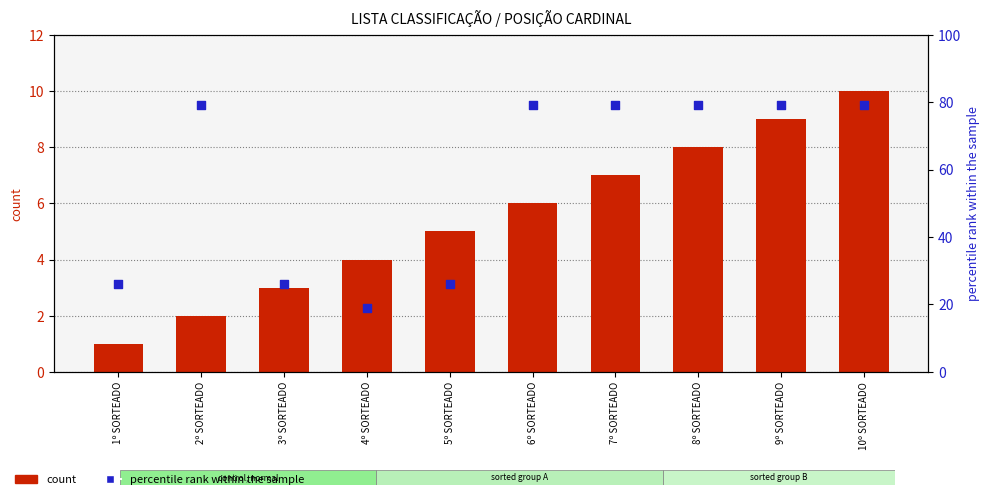

Is the value of count at 2º SORTEADO greater than the value of percentile rank within the sample at 2º SORTEADO?

No